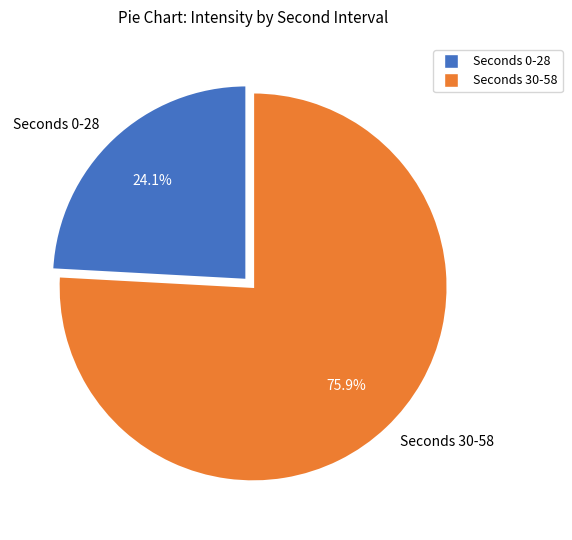

What is the ratio of the value at Seconds 0-28 to the value at Seconds 30-58?

0.3